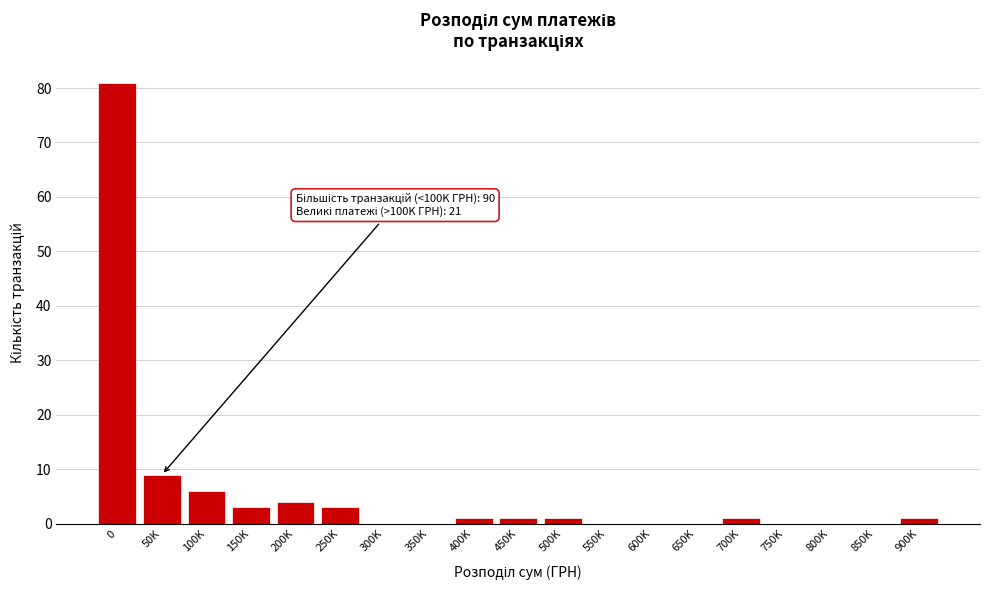

Reading right to left, list all the values displayed in this chart.

900K=1	850K=0	800K=0	750K=0	700K=1	650K=0	600K=0	550K=0	500K=1	450K=1	400K=1	350K=0	300K=0	250K=3	200K=4	150K=3	100K=6	50K=9	0=81